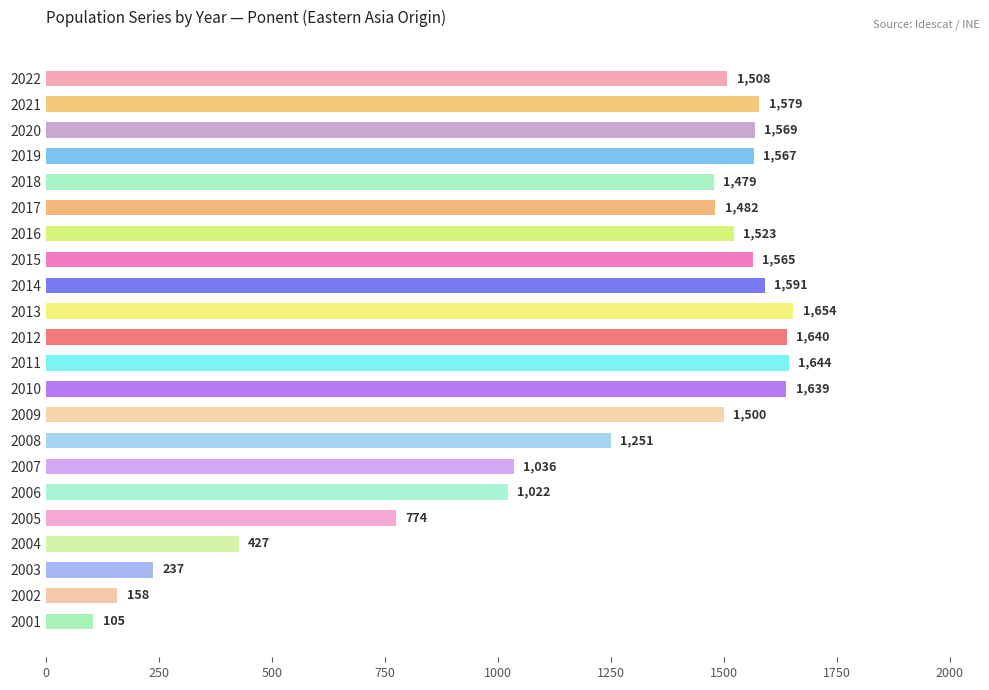

How many values are below 1508?

11